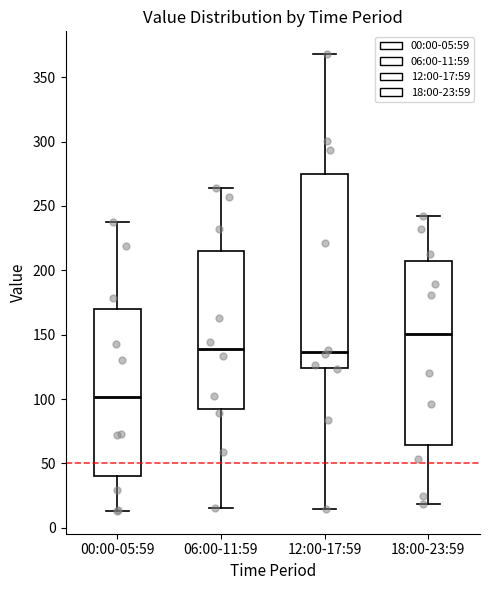

Which box has the lowest median line?

00:00-05:59